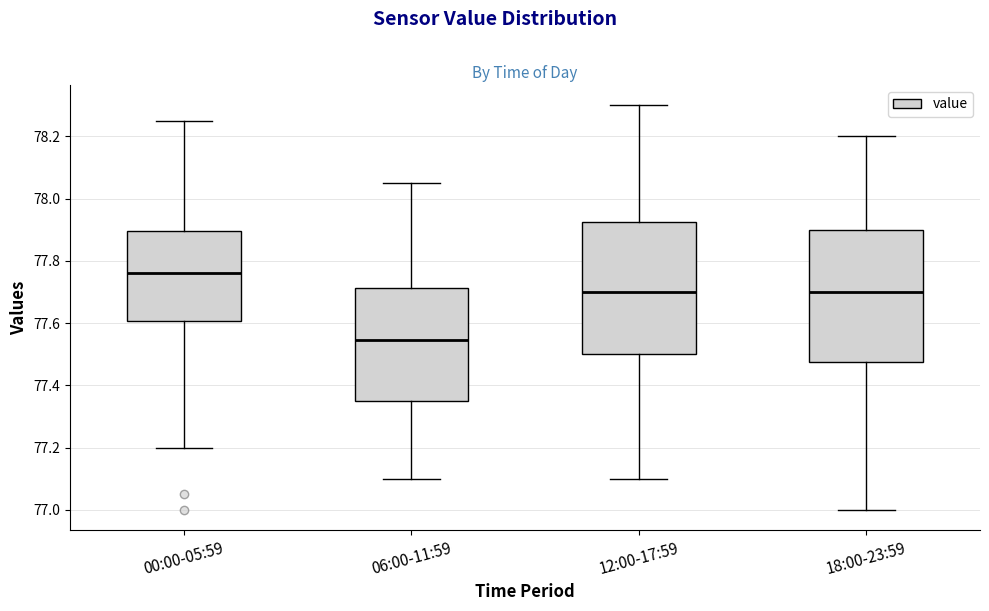

Reading left to right, read every box against the y-axis: the position of its median line, the range the box covers, and the ends of its whiskers. The values are not printed on the chart, so give them approximately, as read against the axis.

00:00-05:59: median 77.76, box 77.60 to 77.90, whiskers 77.20 to 78.26
06:00-11:59: median 77.54, box 77.36 to 77.72, whiskers 77.10 to 78.06
12:00-17:59: median 77.70, box 77.50 to 77.92, whiskers 77.10 to 78.30
18:00-23:59: median 77.70, box 77.48 to 77.90, whiskers 77.00 to 78.20